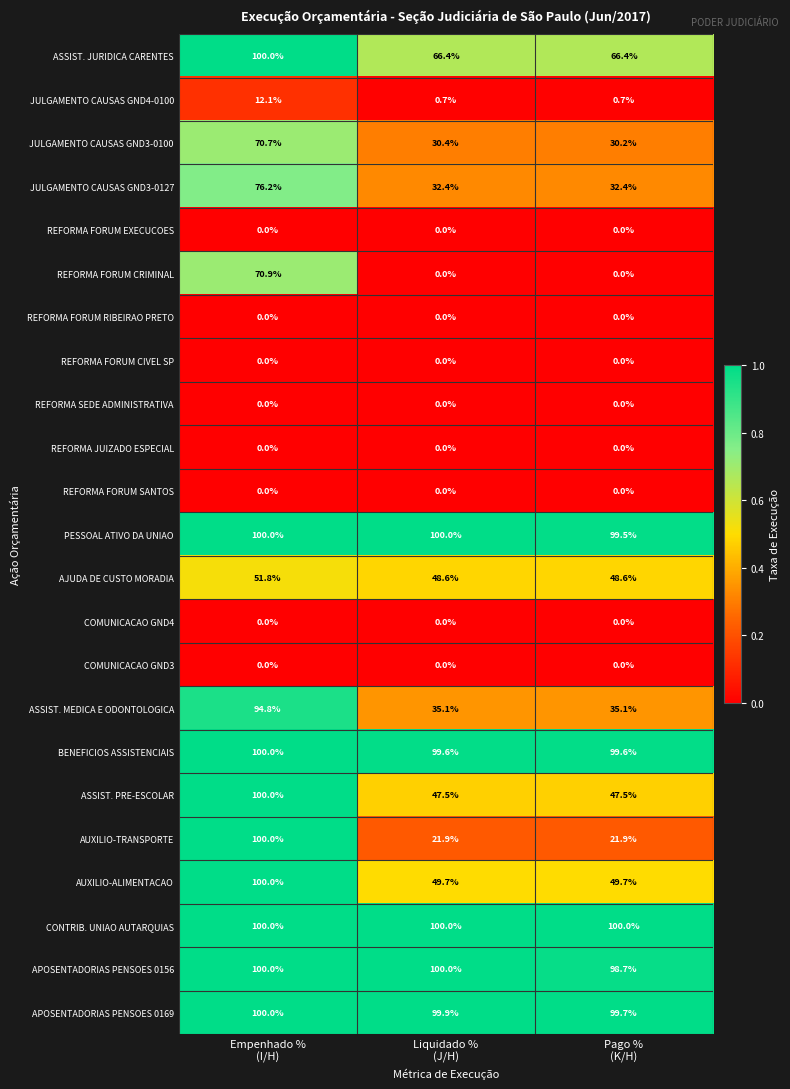

What is the lowest value of the JULGAMENTO CAUSAS GND3-0100 series?

30.2